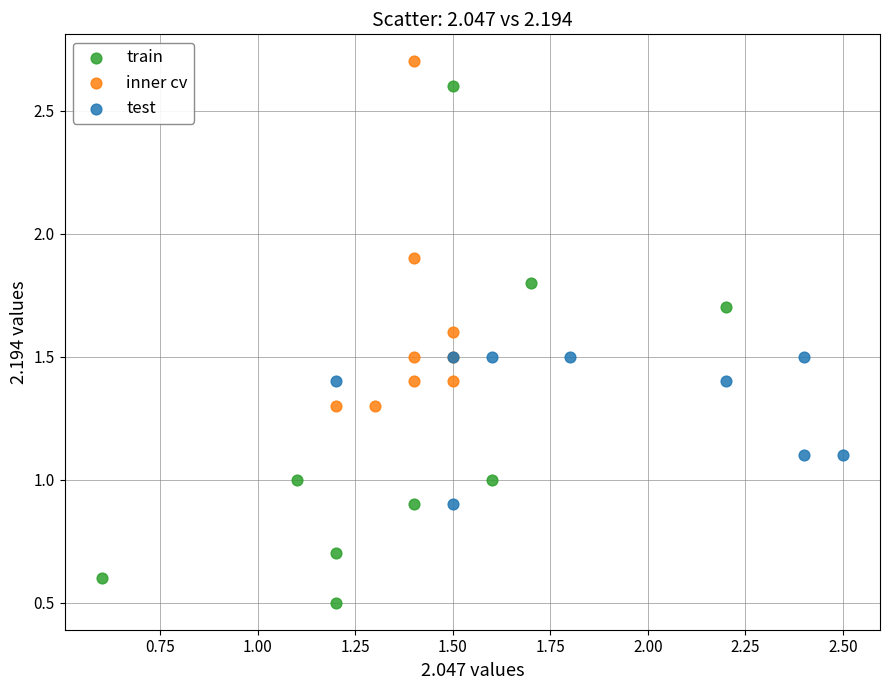

Which series has the largest Y range (max minus min)?

train